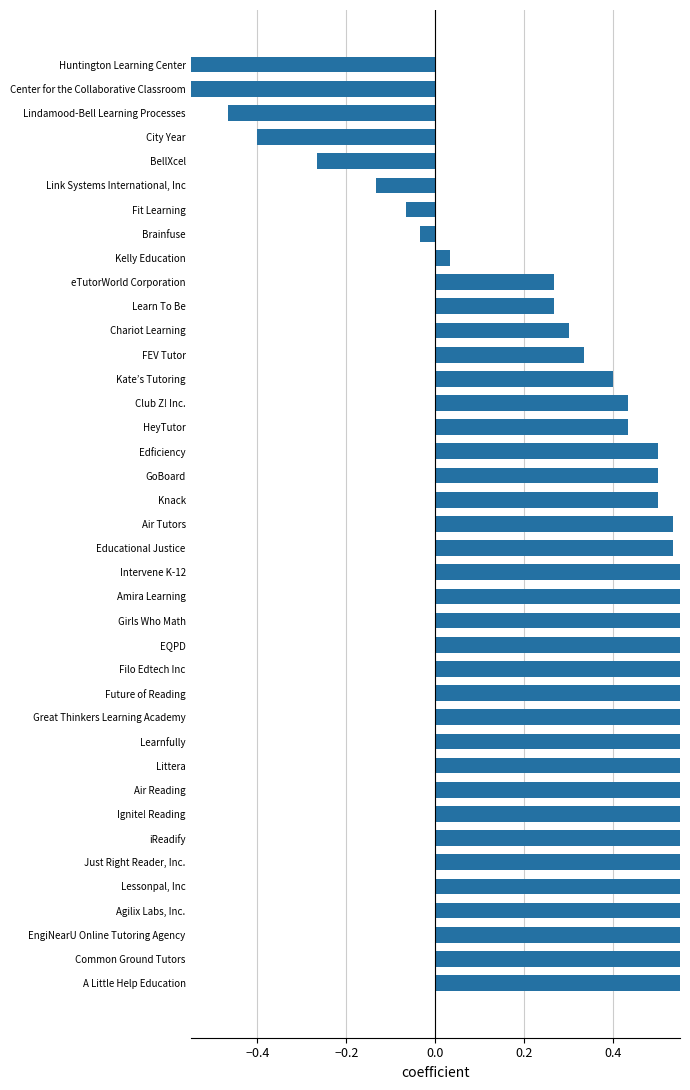

How many data points are less than 0?

8